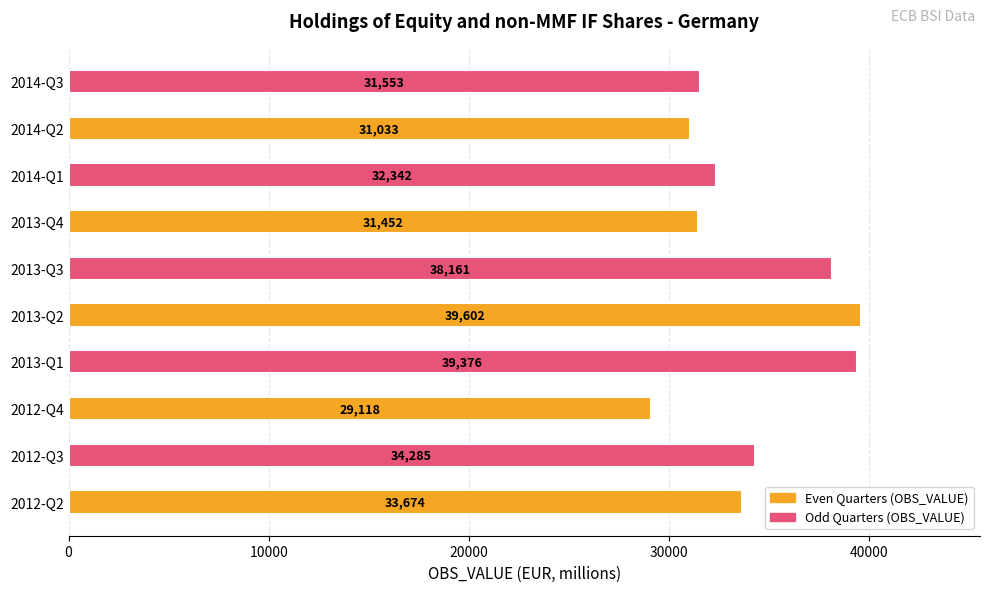

What is the average value?

34060